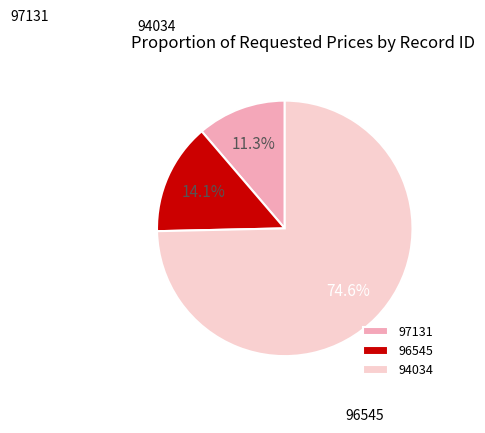

To the nearest percent, what is the combined percentage of 97131 and 94034?

86%